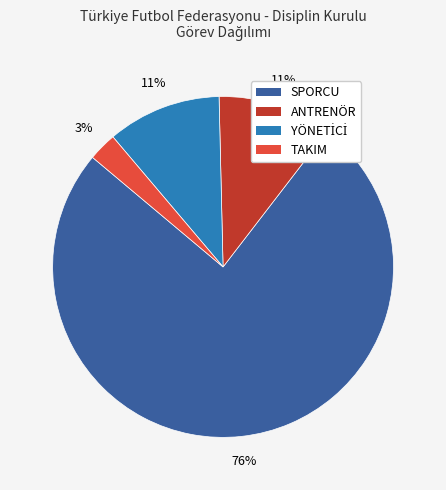

Does SPORCU account for over 50% of the chart?

Yes